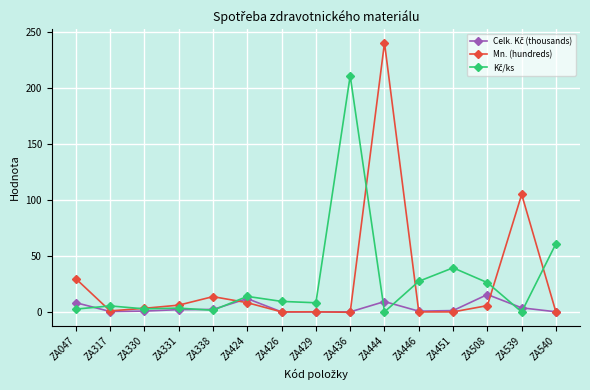

At which category is the sum across all series the highest?

ZA444